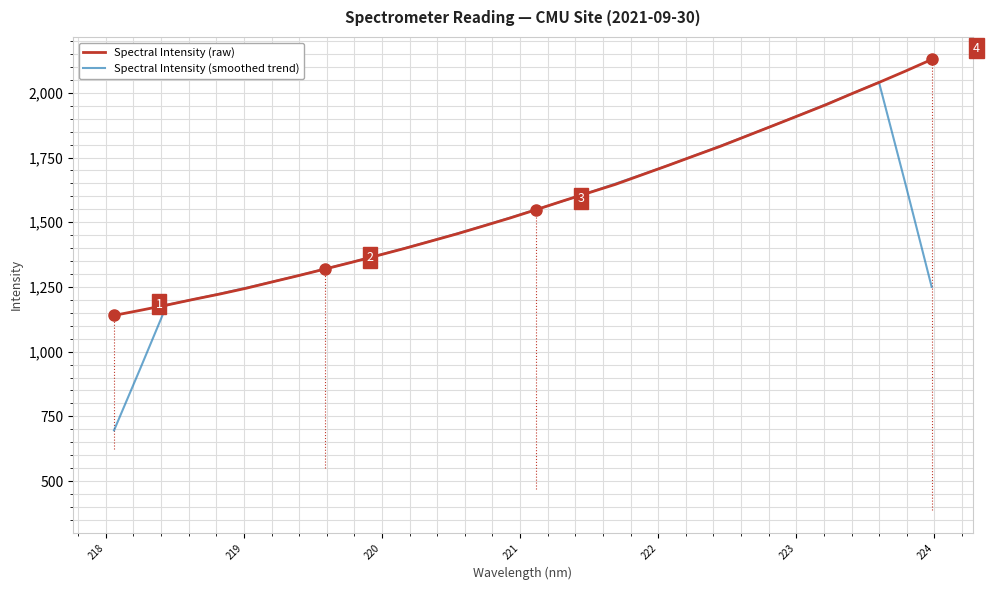

How many lines are shown in the chart?

2